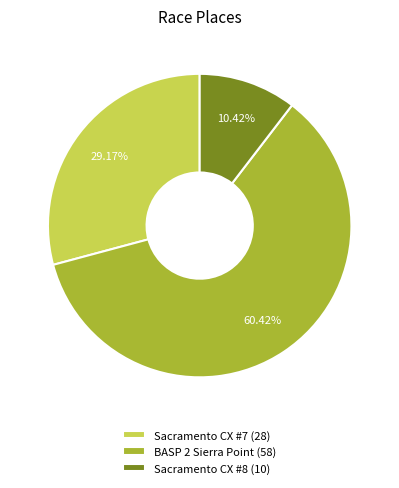

Between BASP 2 Sierra Point and Sacramento CX #8, which is larger?

BASP 2 Sierra Point